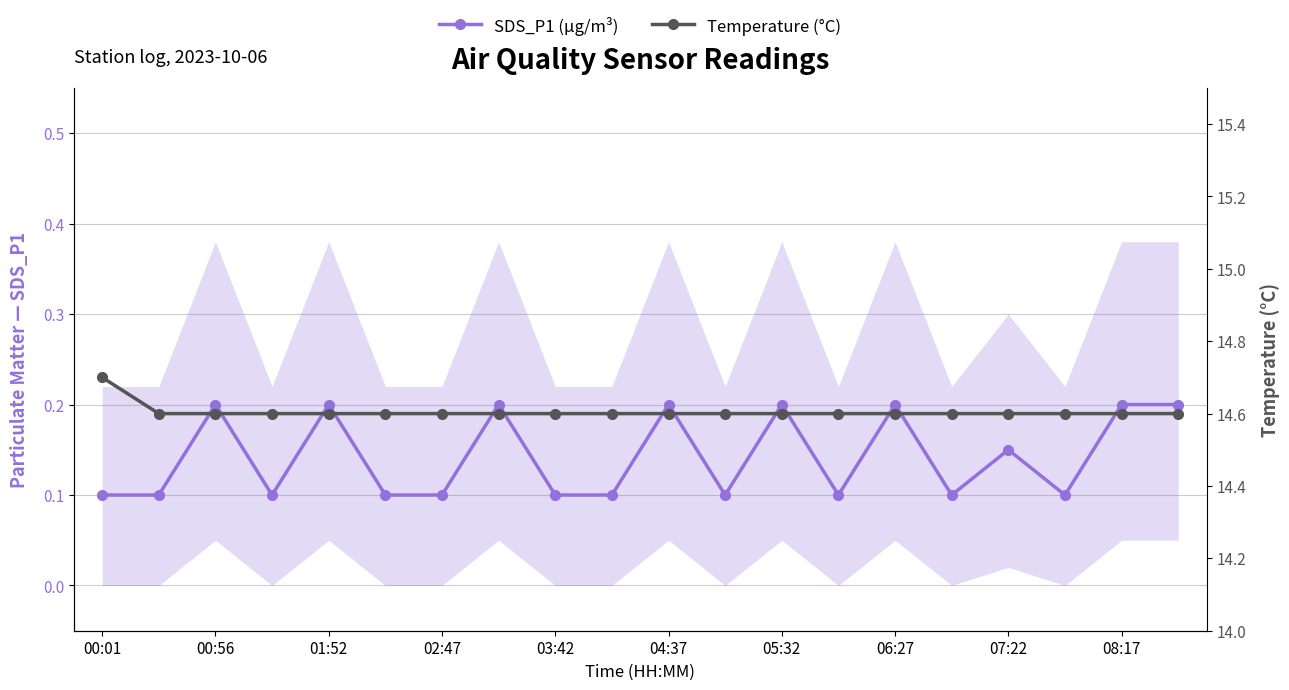

How many distinct data groups are displayed?

2